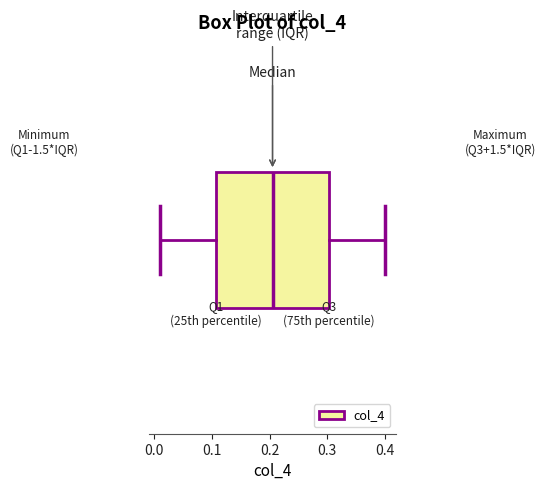

Read this box plot against the x-axis: the position of the median line, the range covered by the box, and the ends of both whiskers. The values are not printed on the chart, so give them approximately, as read against the axis.

median 0.21, box 0.11 to 0.30, whiskers 0.01 to 0.40